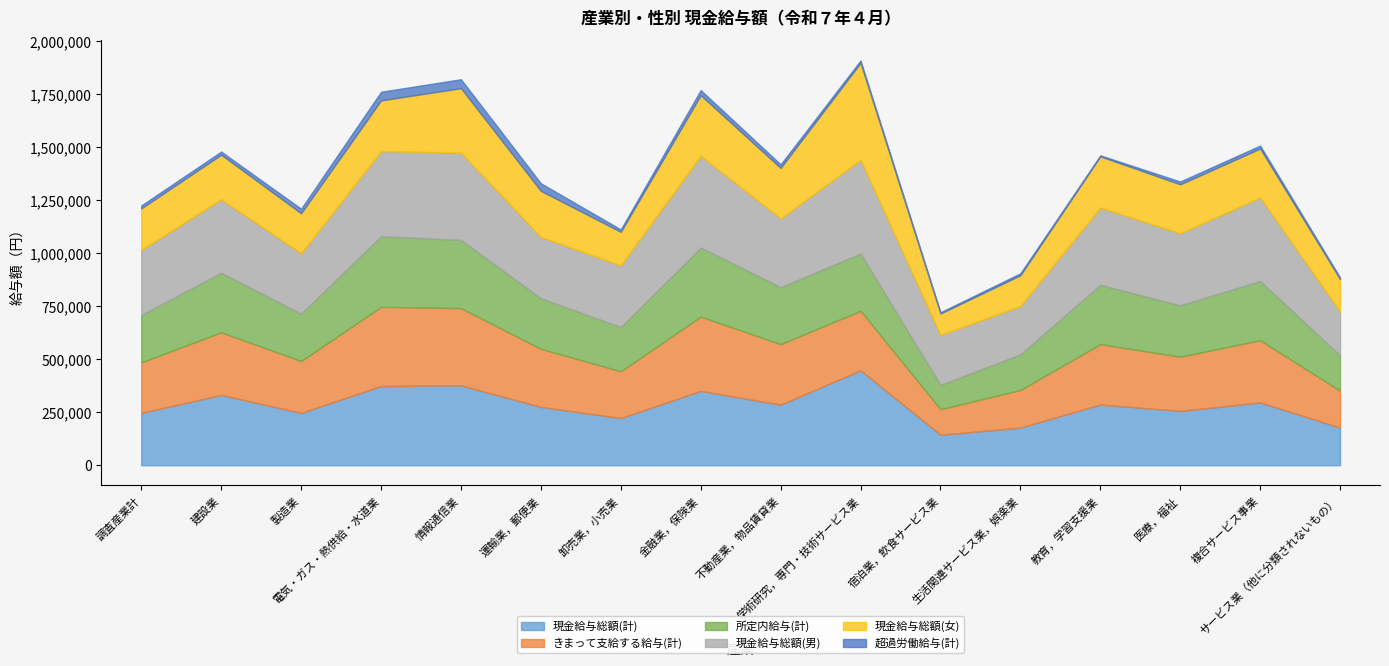

How many lines are shown in the chart?

6